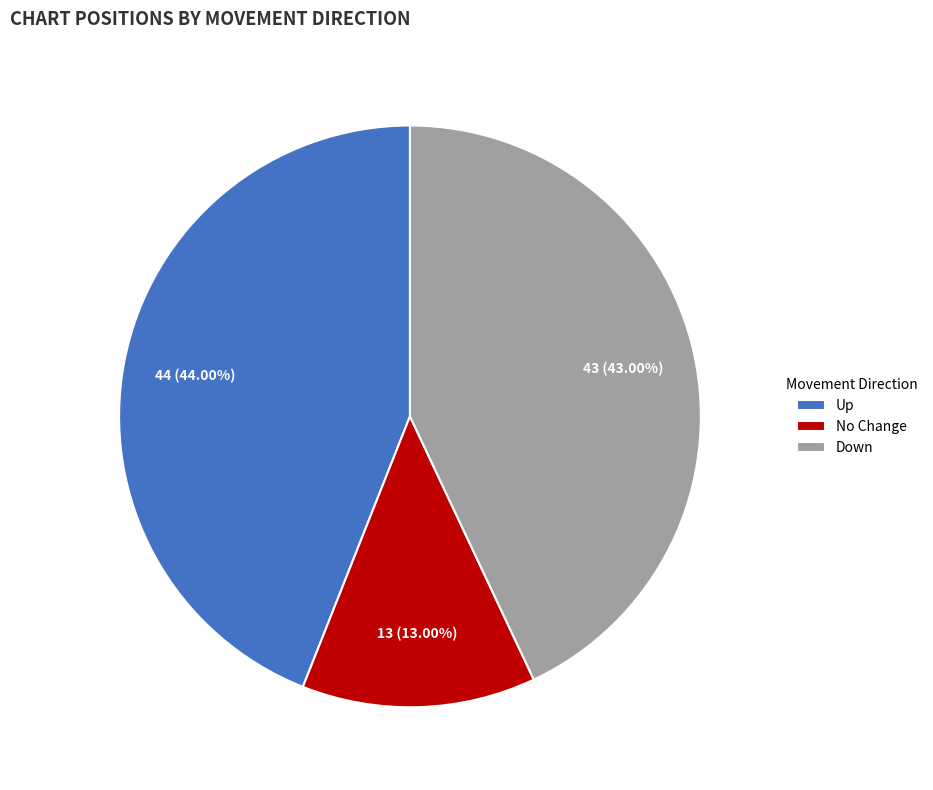

Which category has the biggest portion of the pie?

Up